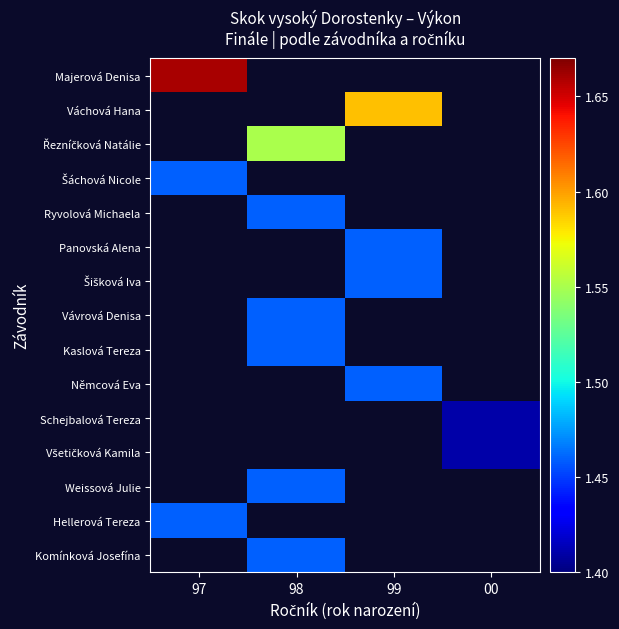

What is the minimum value shown in the chart?

1.4